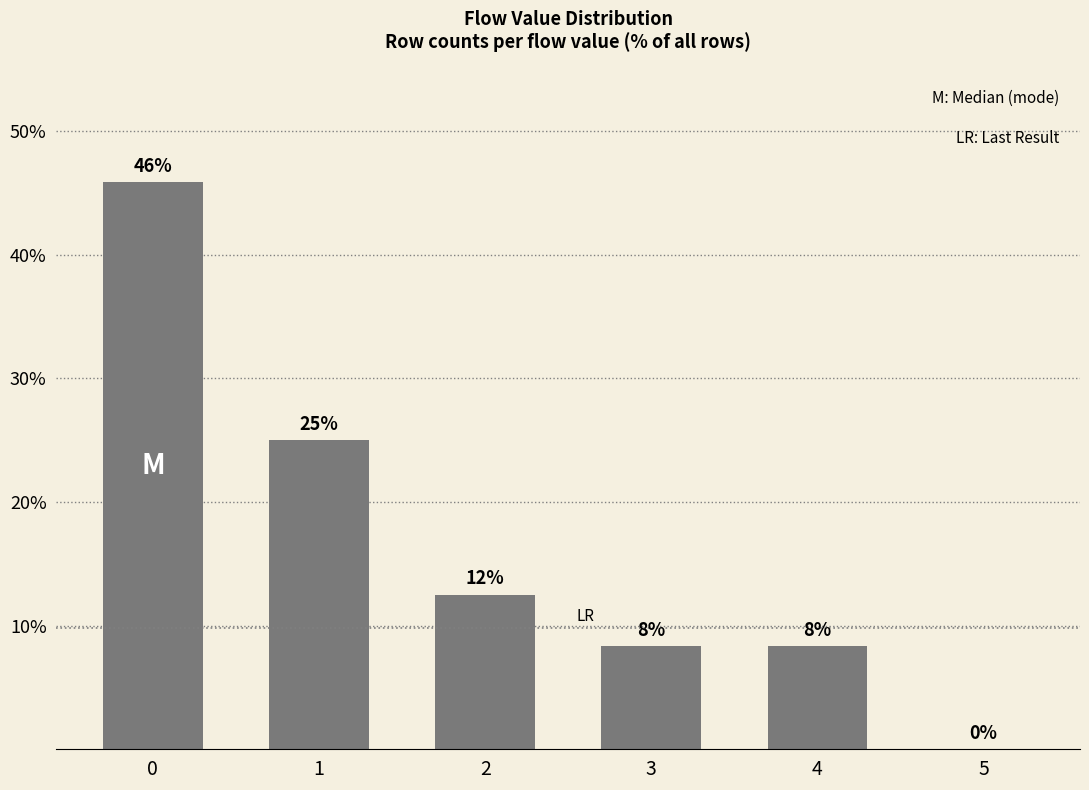

The value at 5 is 0.0. True or false?

True